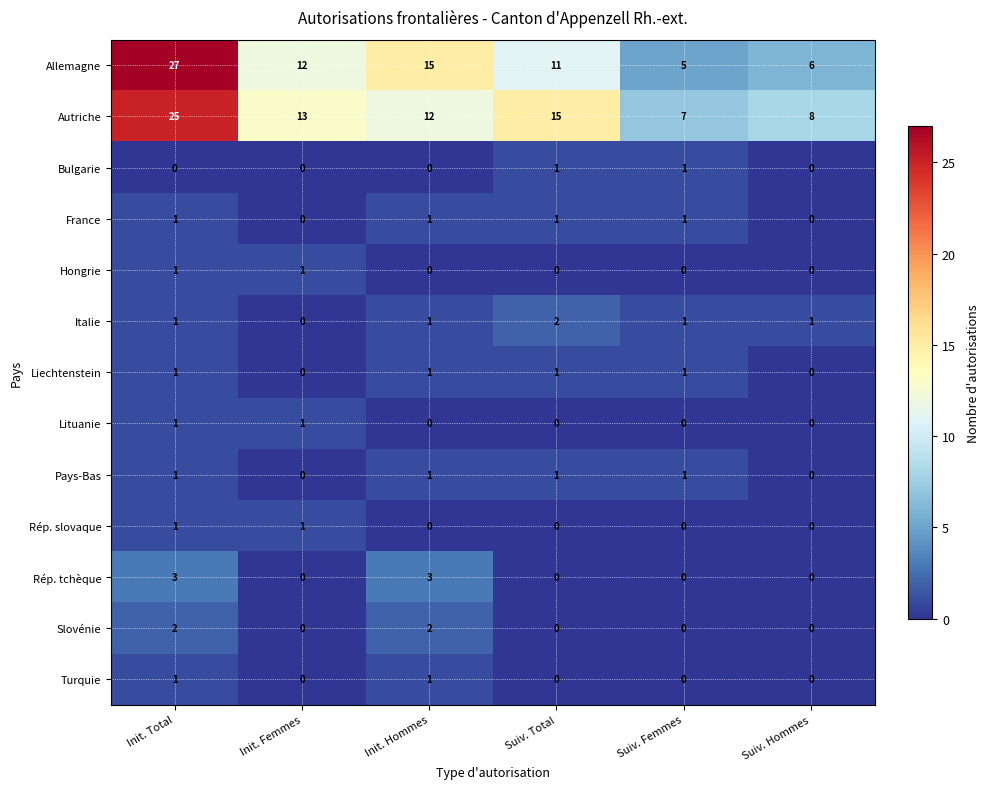

What is the difference between the highest and lowest values at Init. Femmes?

13